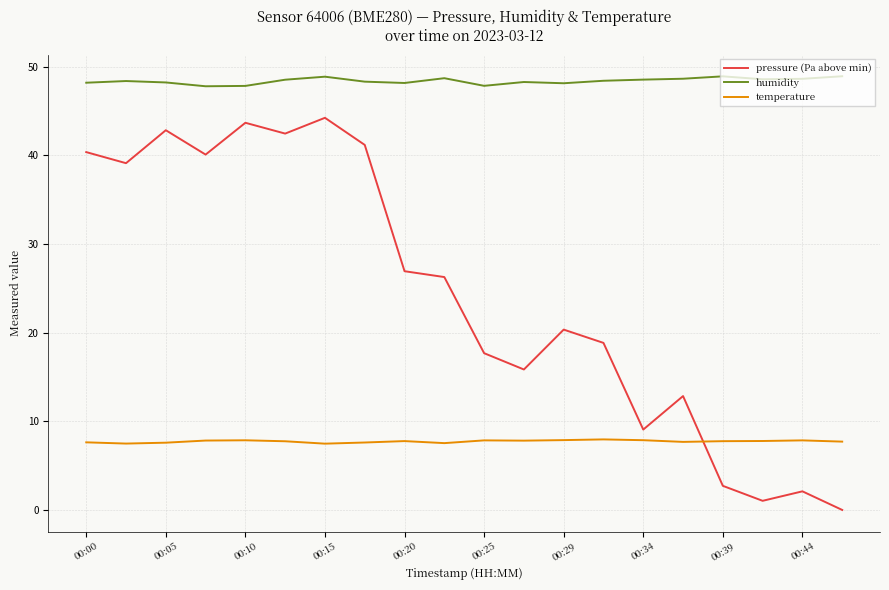

What is the minimum value for temperature?

7.5